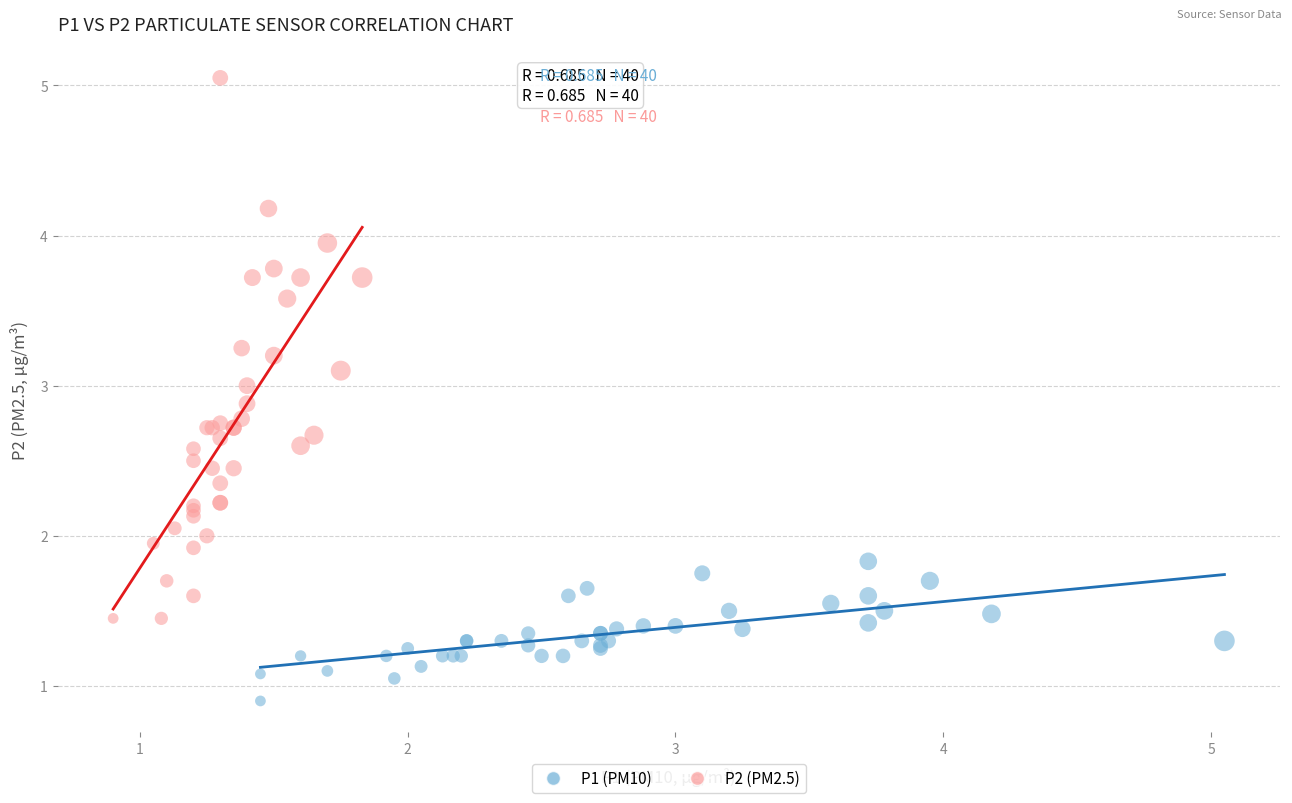

Which series has the widest spread of Y values?

P2 (PM2.5)